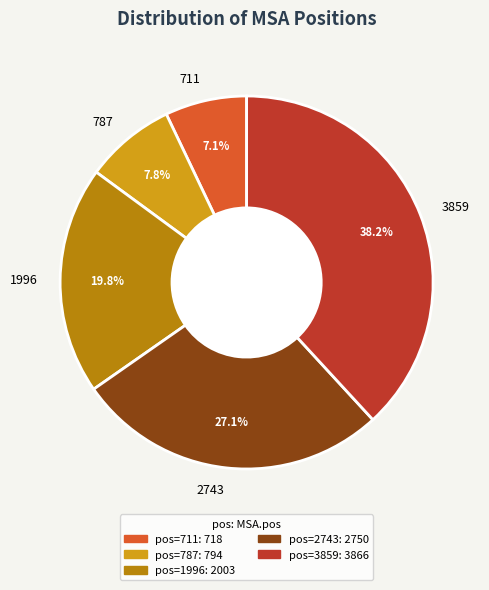

Is there a majority slice in this chart?

No